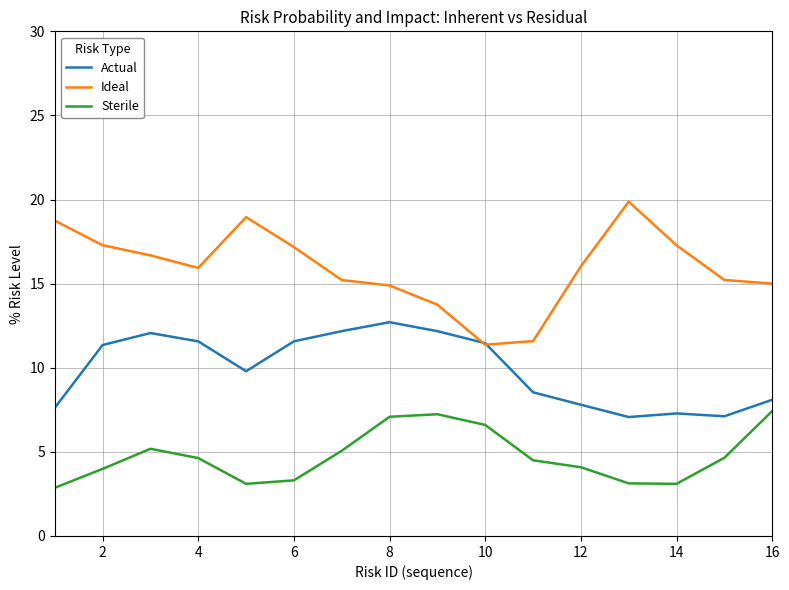

How many lines are shown in the chart?

3